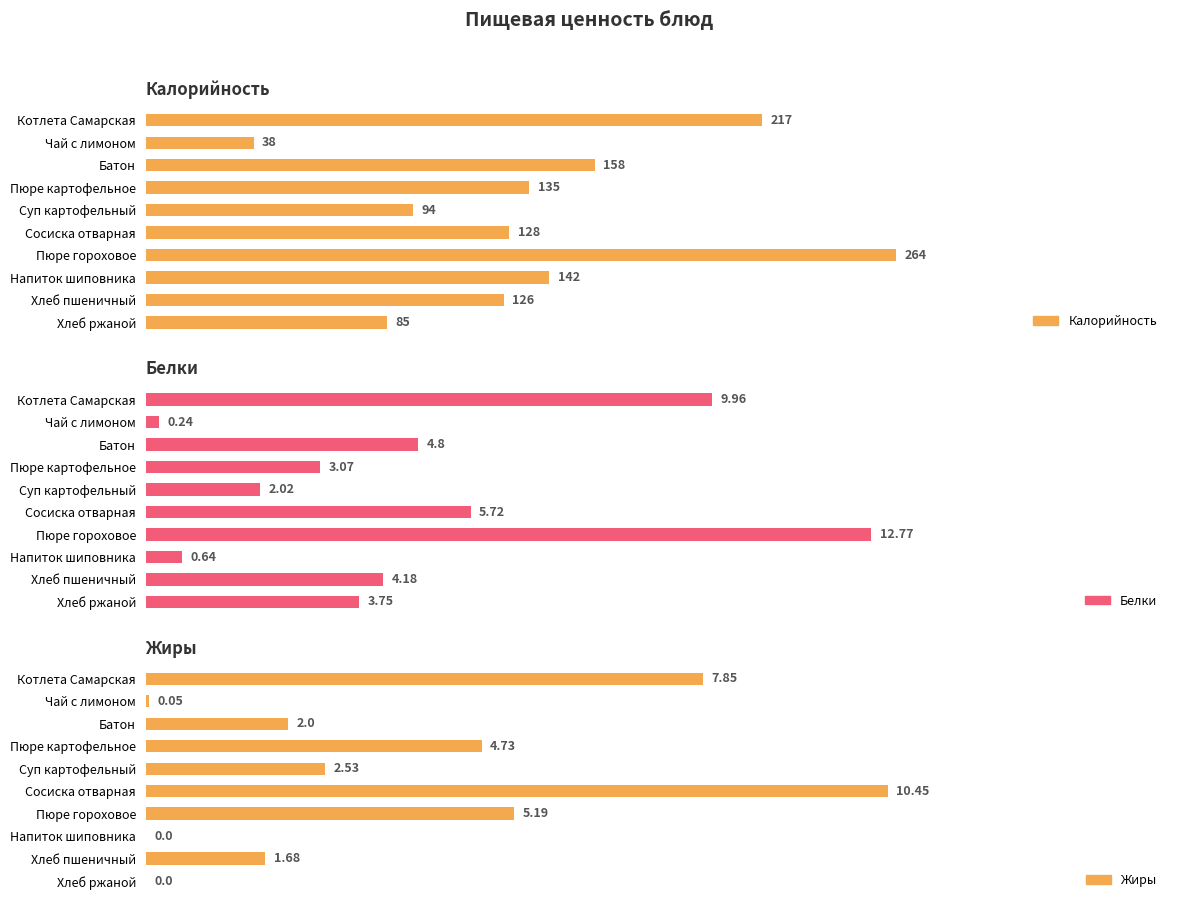

List the labels in order of Калорийность value, largest first.

Пюре гороховое, Котлета Самарская, Батон, Напиток шиповника, Пюре картофельное, Сосиска отварная, Хлеб пшеничный, Суп картофельный, Хлеб ржаной, Чай с лимоном